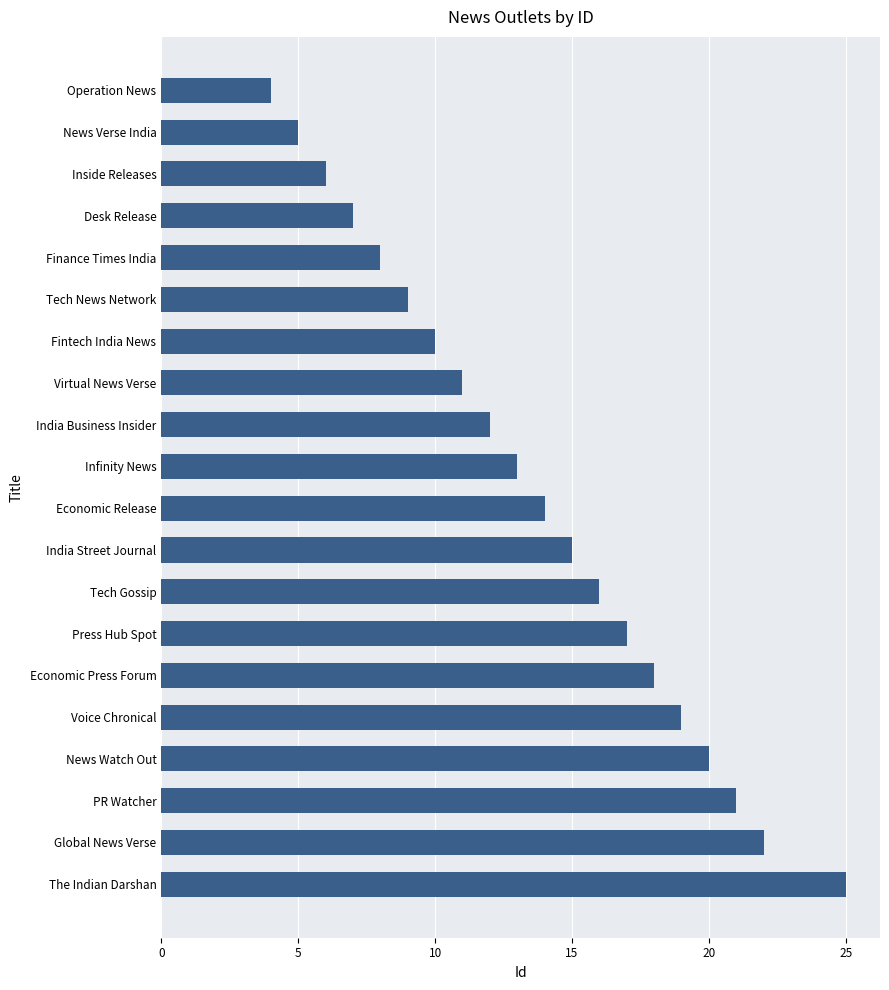

Between News Watch Out and India Business Insider, which is larger?

News Watch Out